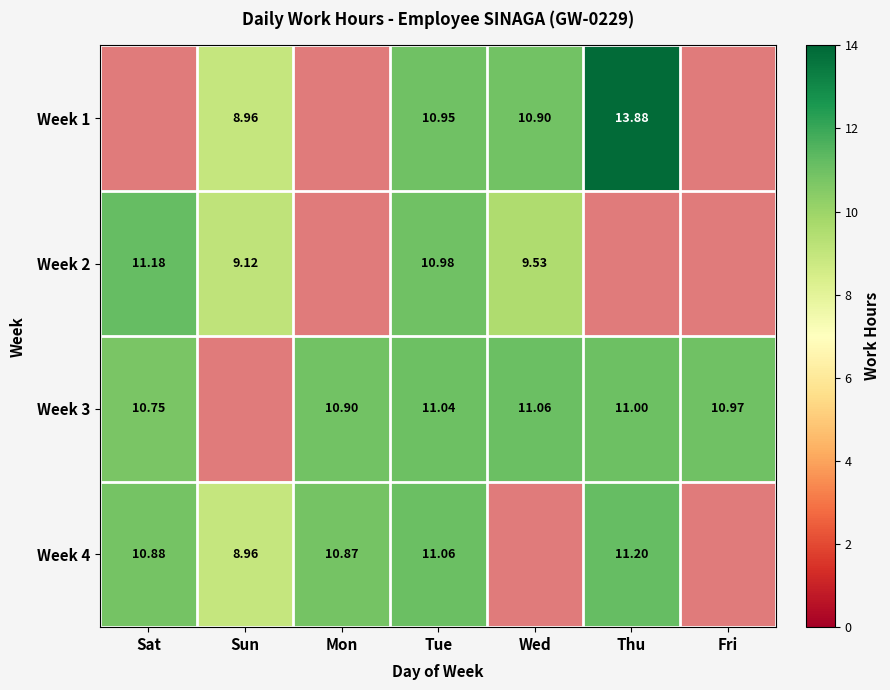

Where does the Week 3 series first go above 10?

Sat